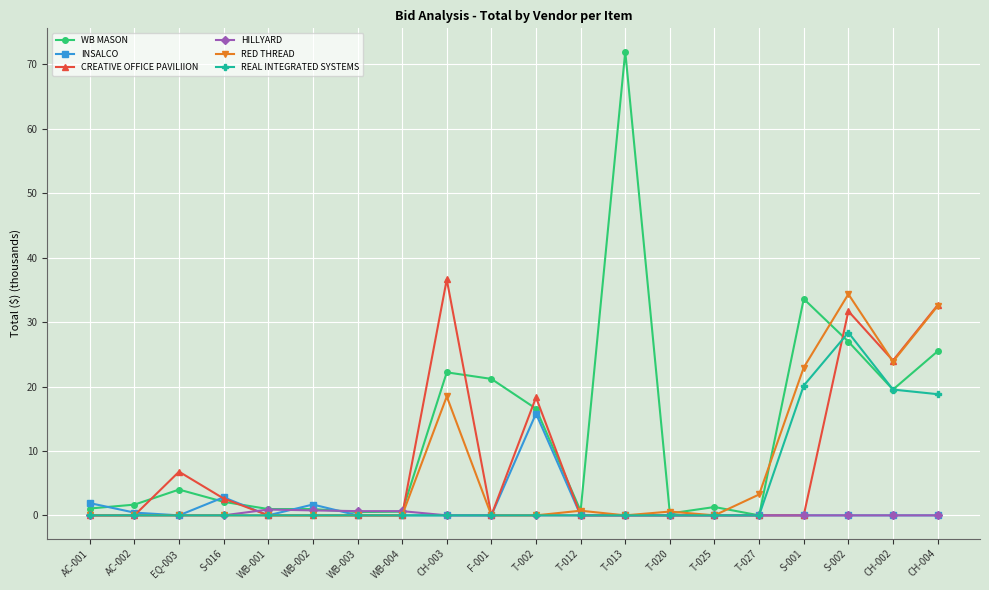

What is the average value of the CREATIVE OFFICE PAVILIION series?

7.6